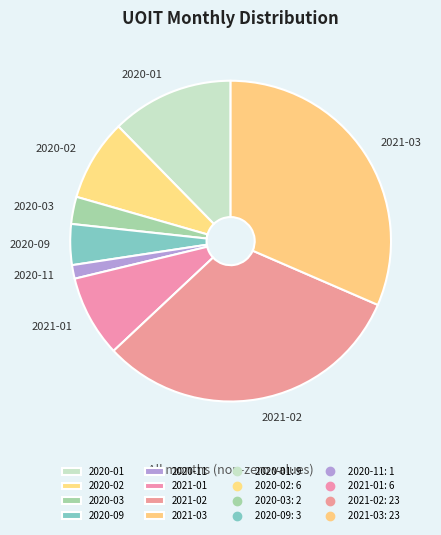

Does any single category account for the majority?

No